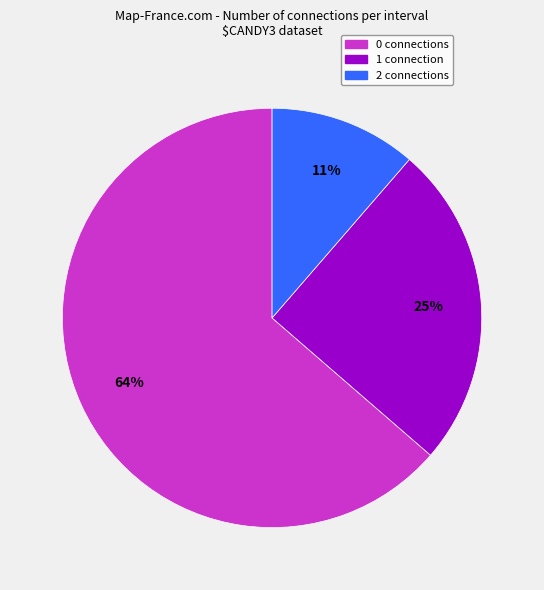

Combined, do 2 connections and 0 connections account for over 50%?

Yes